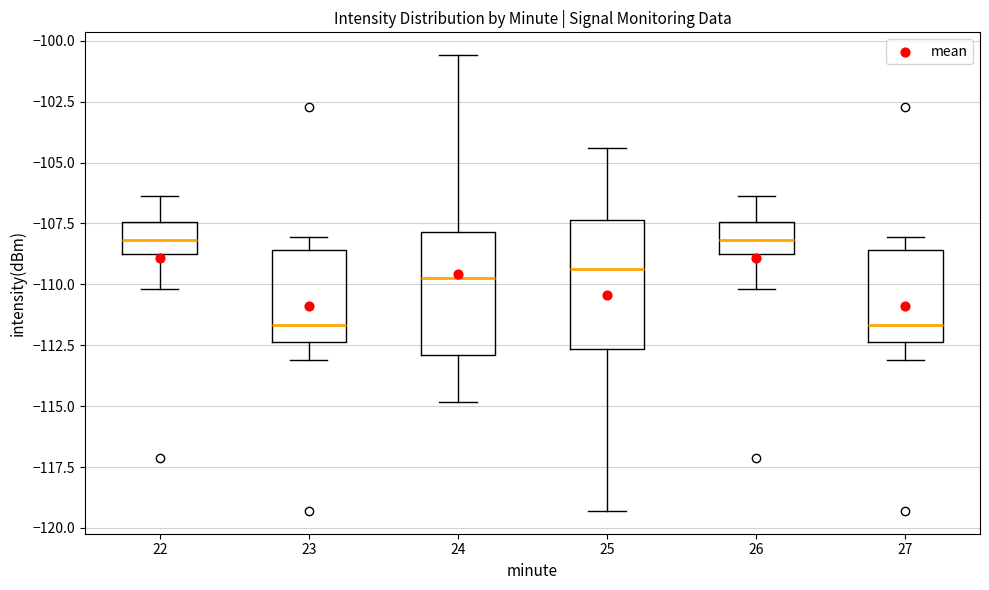

Reading left to right, transcribe this box plot: for each box, give where its median line is, the range the box spans, and where its two whiskers end, as read against the y-axis. The values are not printed on the chart, so give them approximately, as read against the axis.

22: median -108.0, box -108.5 to -107.5, whiskers -110.0 to -106.5
23: median -111.5, box -112.5 to -108.5, whiskers -113.0 to -108.0
24: median -109.5, box -113.0 to -108.0, whiskers -115.0 to -100.5
25: median -109.5, box -112.5 to -107.5, whiskers -119.5 to -104.5
26: median -108.0, box -108.5 to -107.5, whiskers -110.0 to -106.5
27: median -111.5, box -112.5 to -108.5, whiskers -113.0 to -108.0